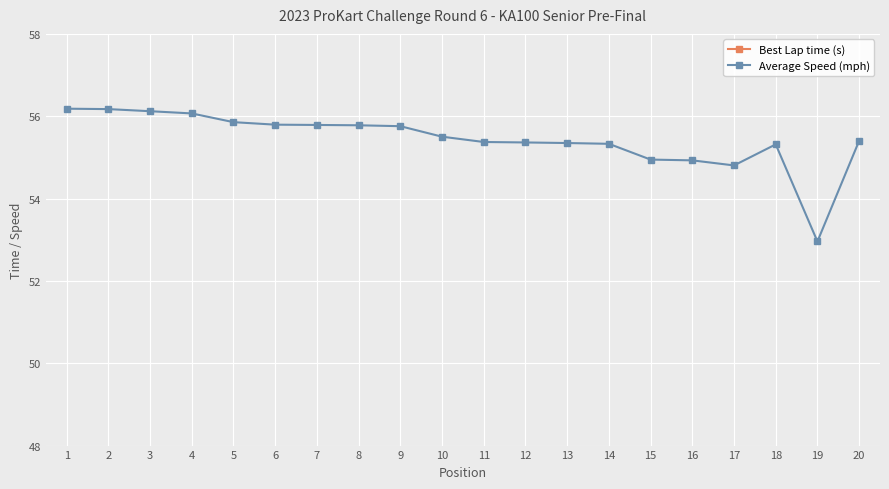

Which series has the widest spread of values?

Average Speed (mph)